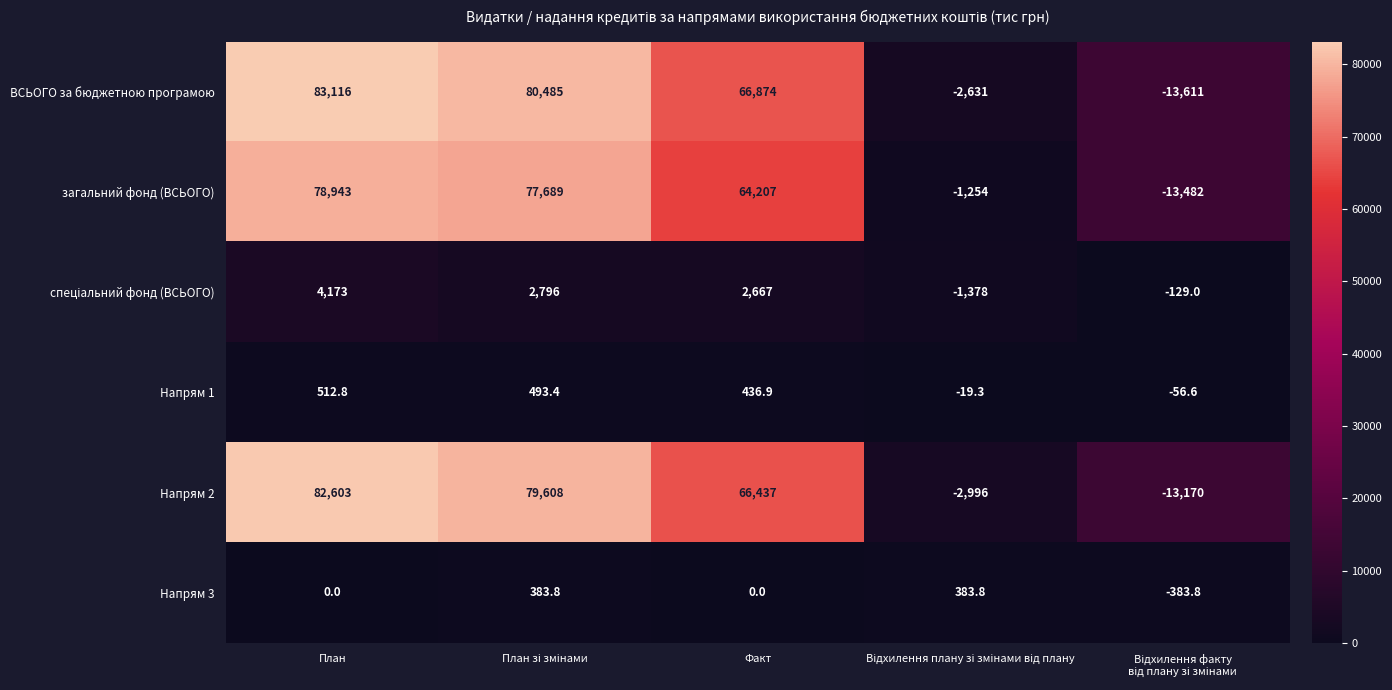

Which series has the largest range (max minus min)?

ВСЬОГО за бюджетною програмою